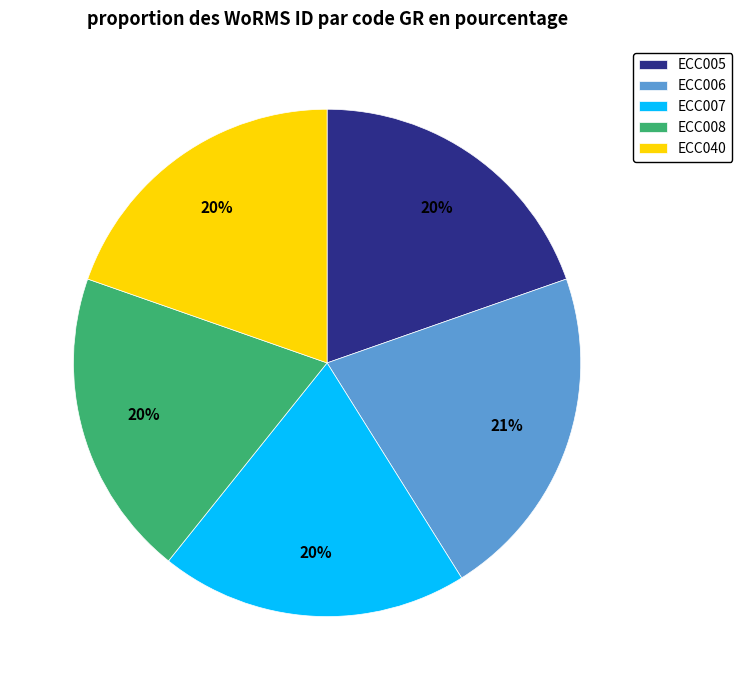

Is the sum of ECC006 and ECC005 greater than half?

No